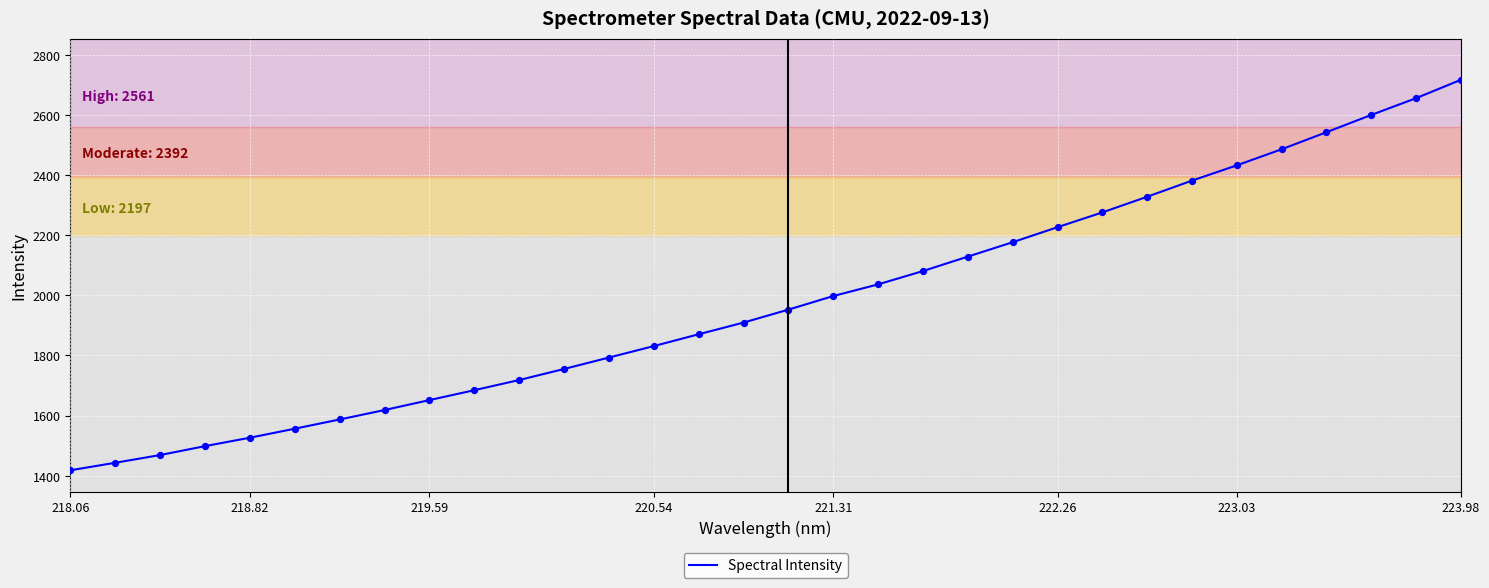

What is the maximum value shown in the chart?

2716.7